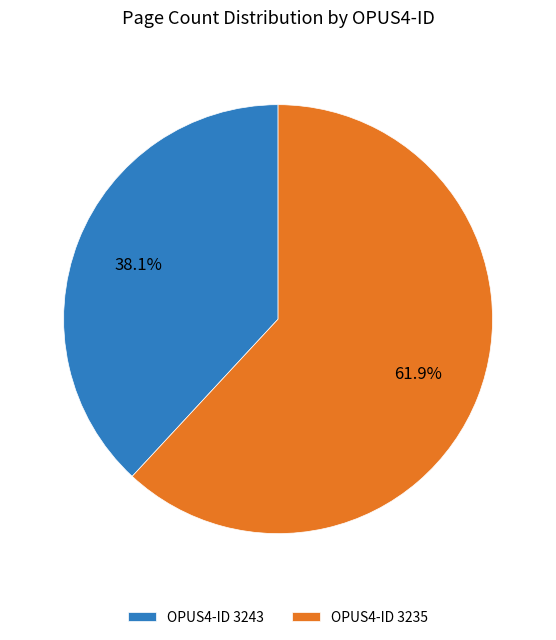

Do OPUS4-ID 3243 and OPUS4-ID 3235 together represent more than half of the pie?

Yes